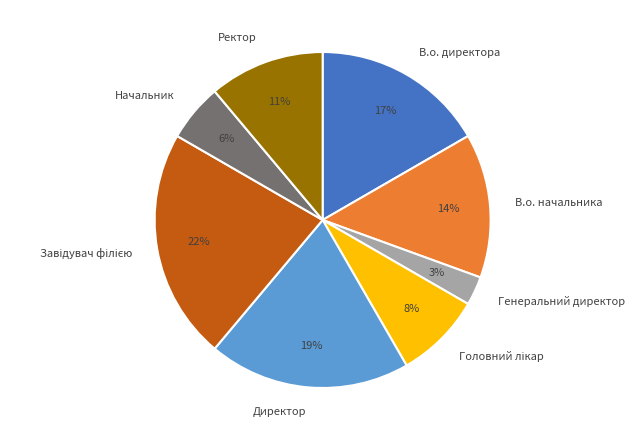

To the nearest percent, what is the difference between the largest and smallest slice percentages?

19%